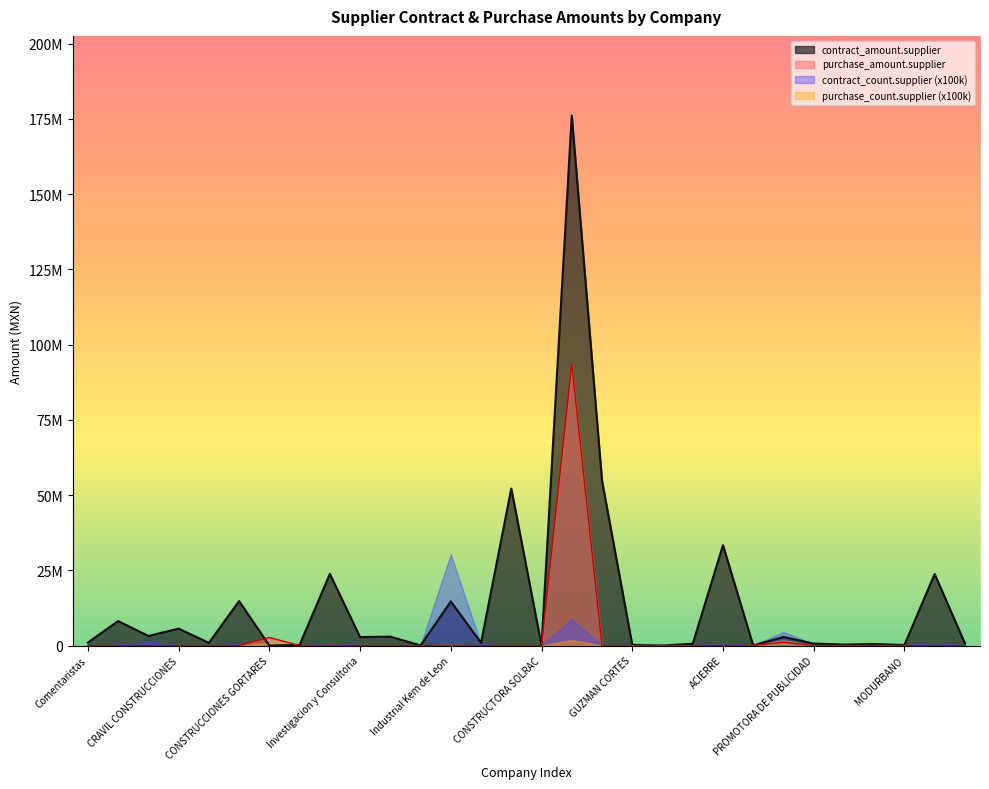

At which category is the sum across all series the highest?

KT SERVICIO ANAYA